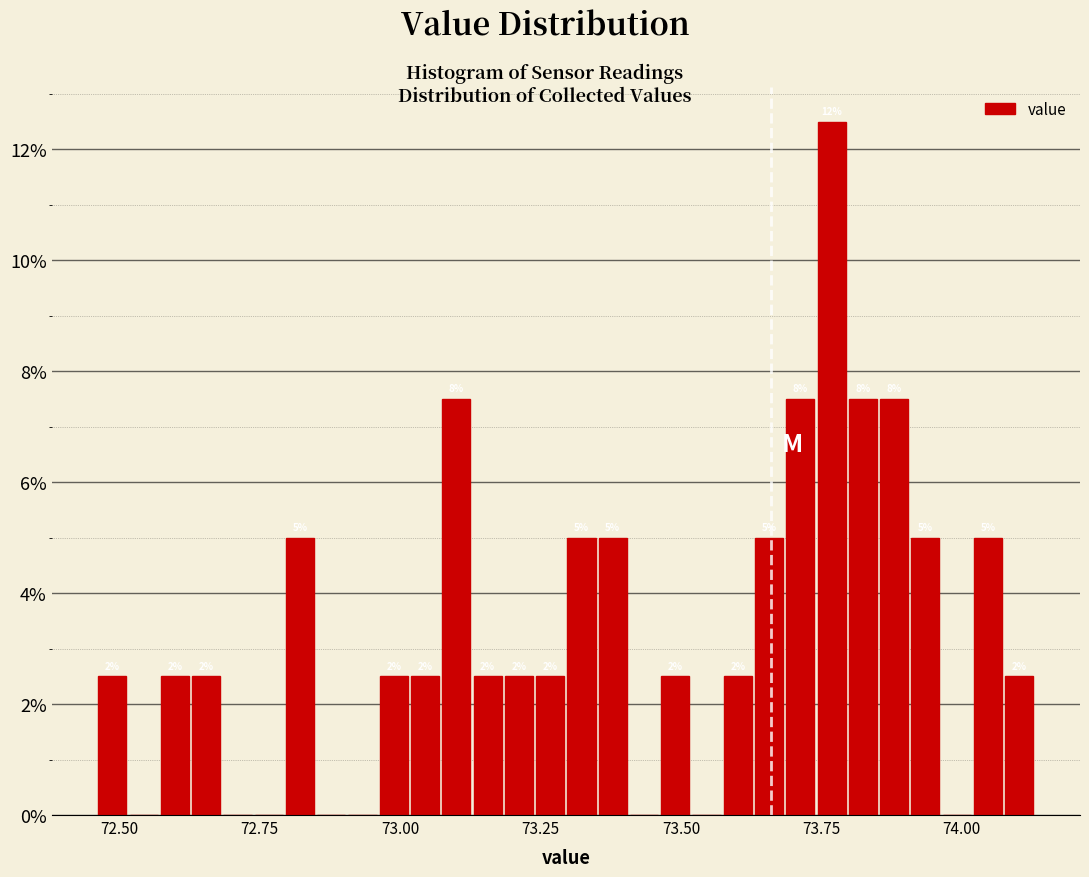

Around what value on the x-axis is the tallest bar? Give the approximate position of its centre, as read against the axis.

73.75